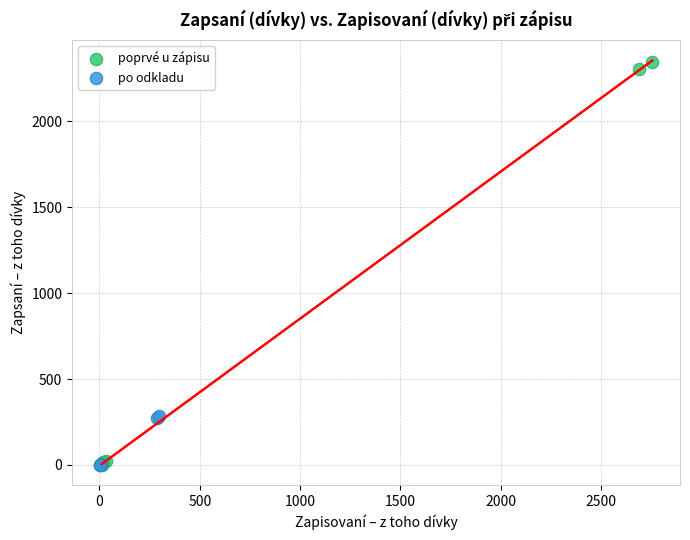

Which series reaches the maximum Y coordinate?

poprvé u zápisu